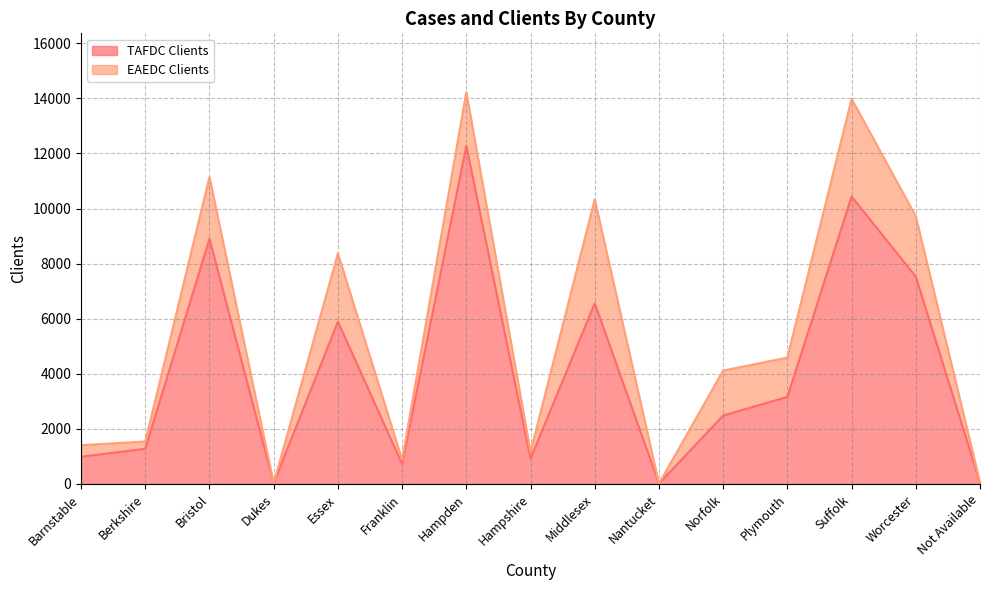

At which label does the data first exceed 2485?

Bristol